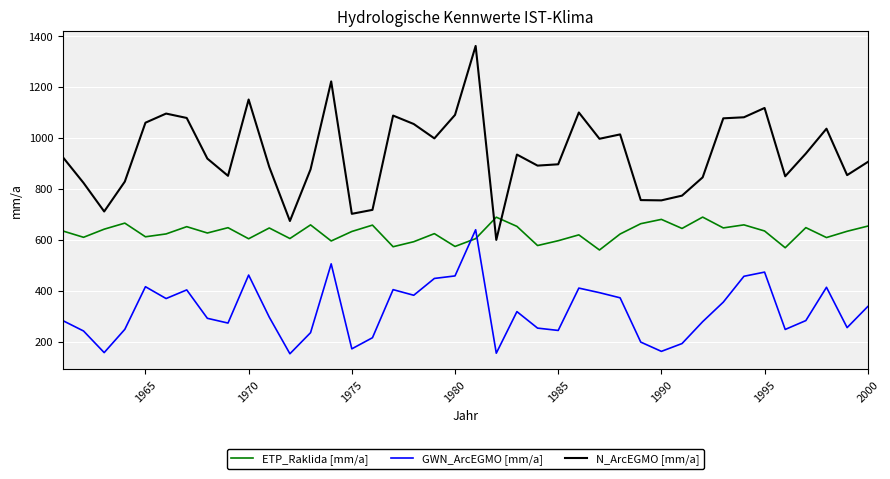

Rank the series by their average value, from lowest to highest.

GWN_ArcEGMO [mm/a], ETP_Raklida [mm/a], N_ArcEGMO [mm/a]